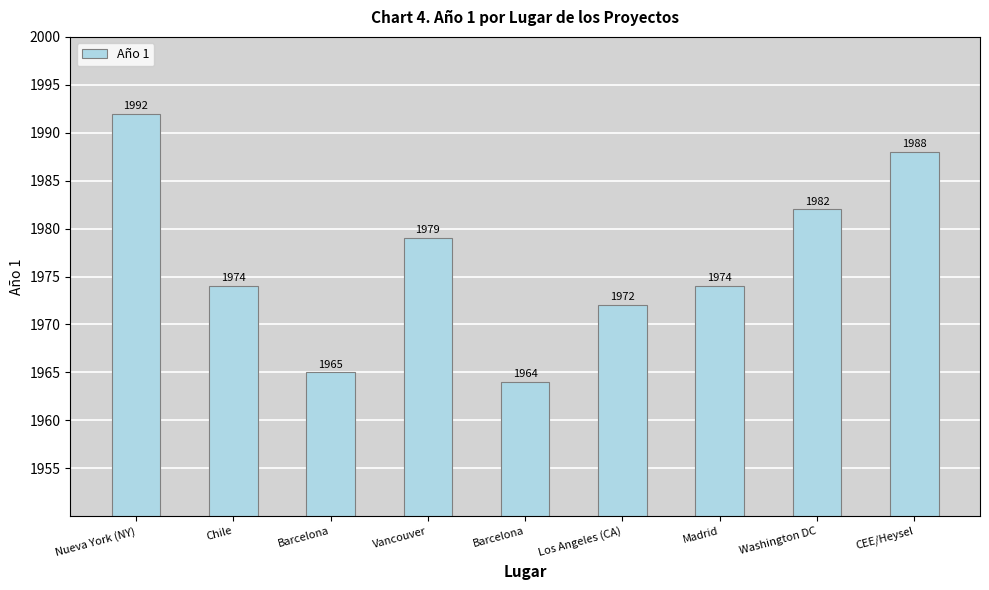

Rank the categories by value from highest to lowest.

Nueva York (NY), CEE/Heysel, Washington DC, Vancouver, Chile, Madrid, Los Angeles (CA), Barcelona, Barcelona